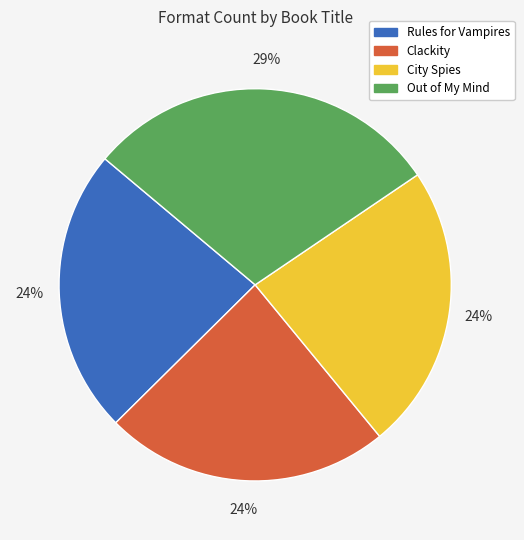

How many segments does this pie chart have?

4